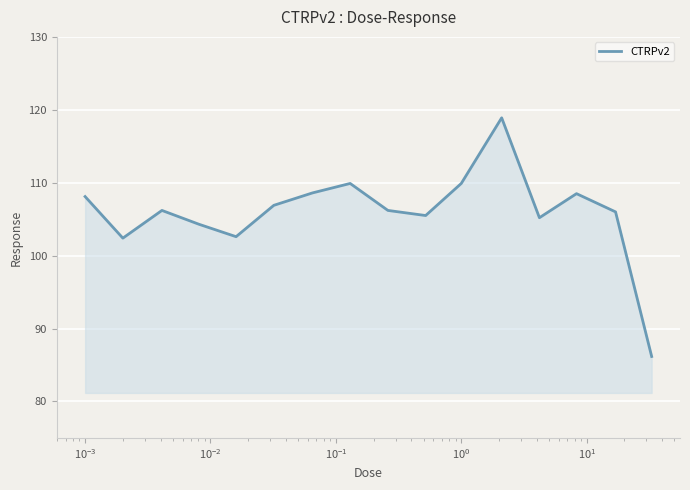

What is the greatest value displayed?

118.9